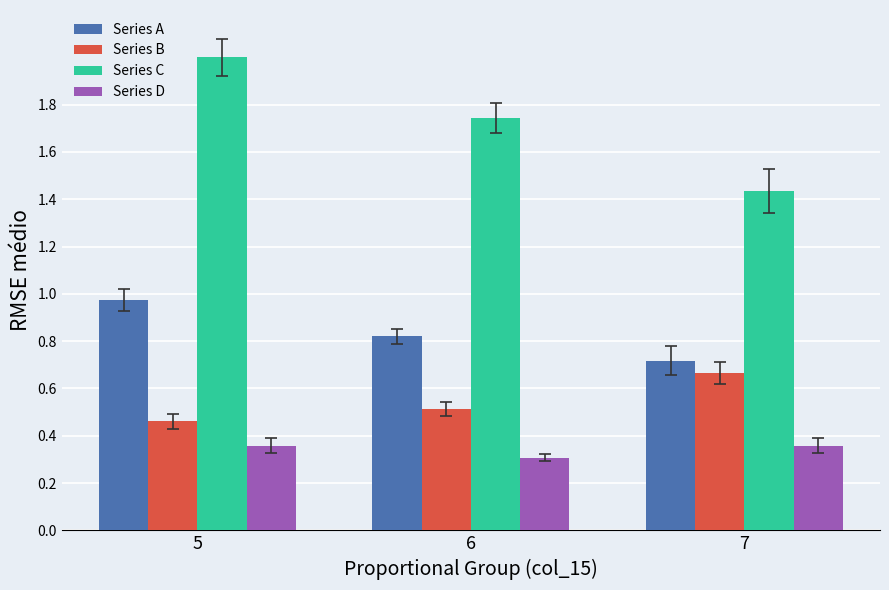

What is the value of the Series C bar at the 1st from the left?

2.0